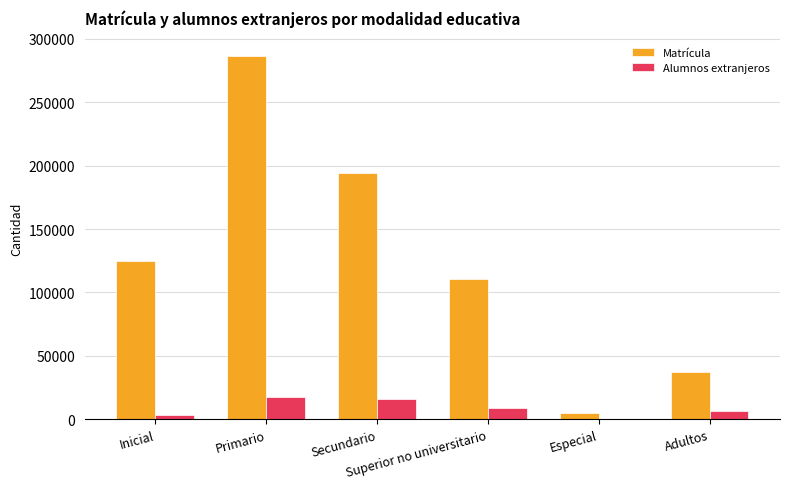

What is the sum of all Matrícula values?

758903